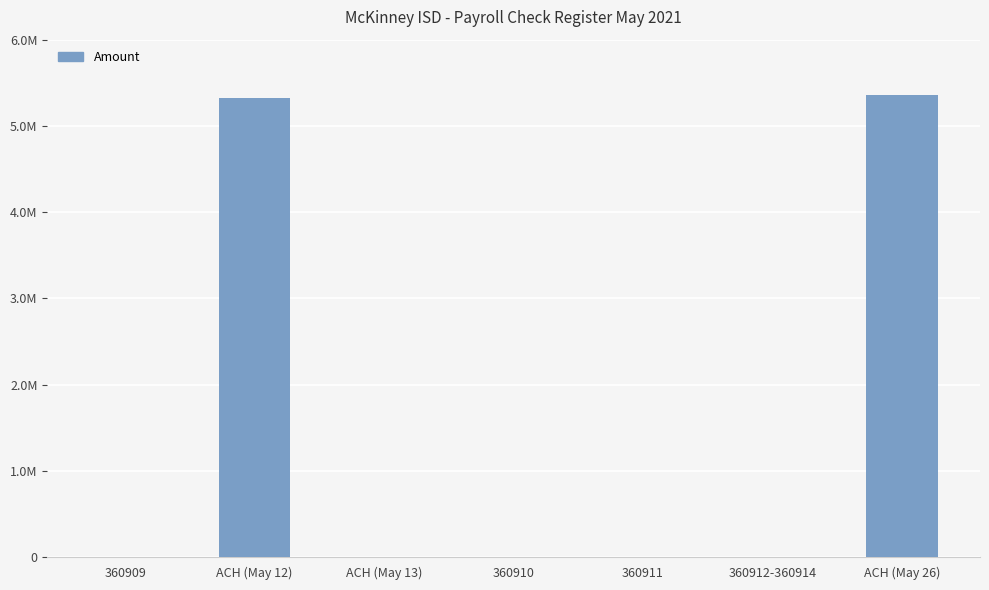

Are the bars horizontal?

No